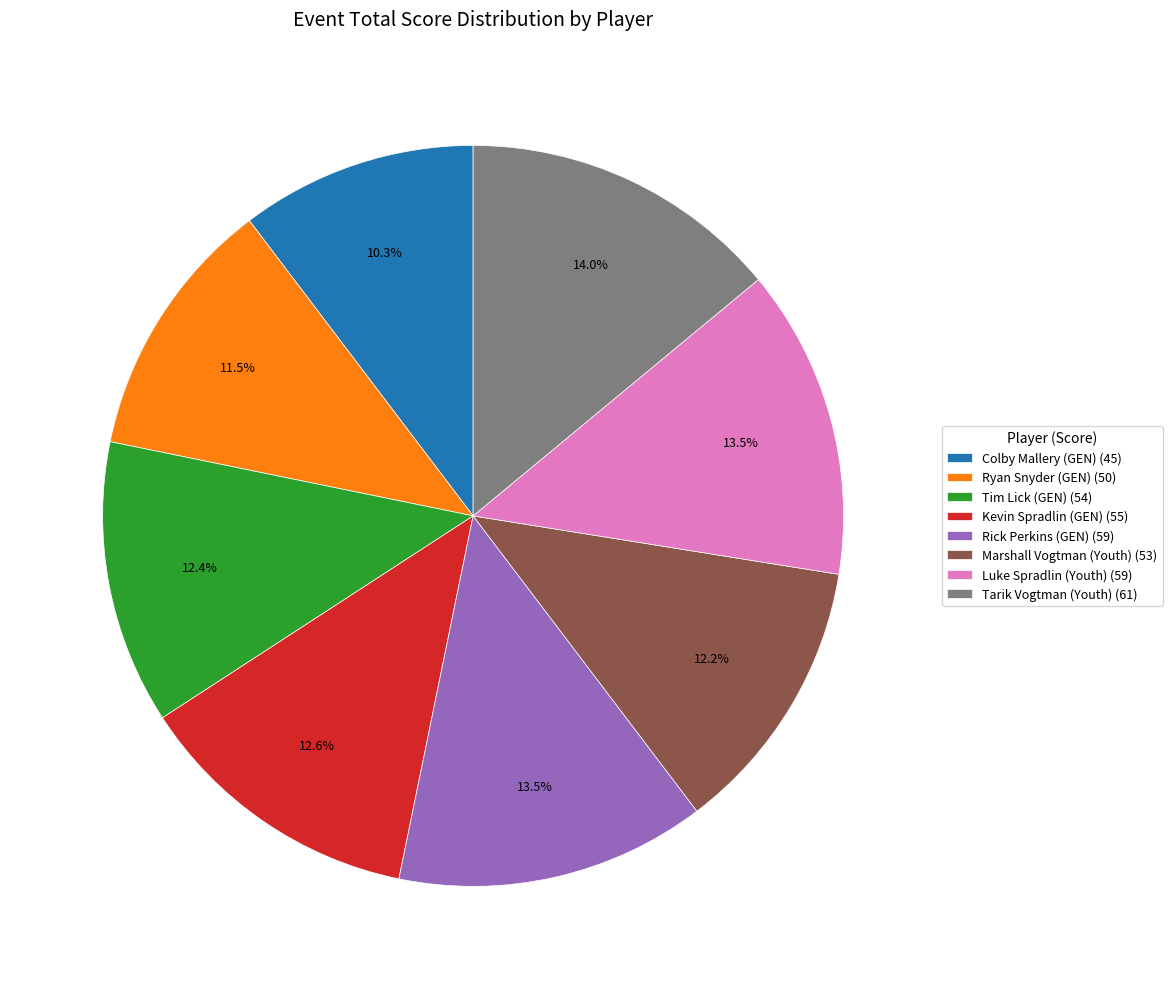

The Colby Mallery (GEN) slice represents 10% of the pie. True or false?

True